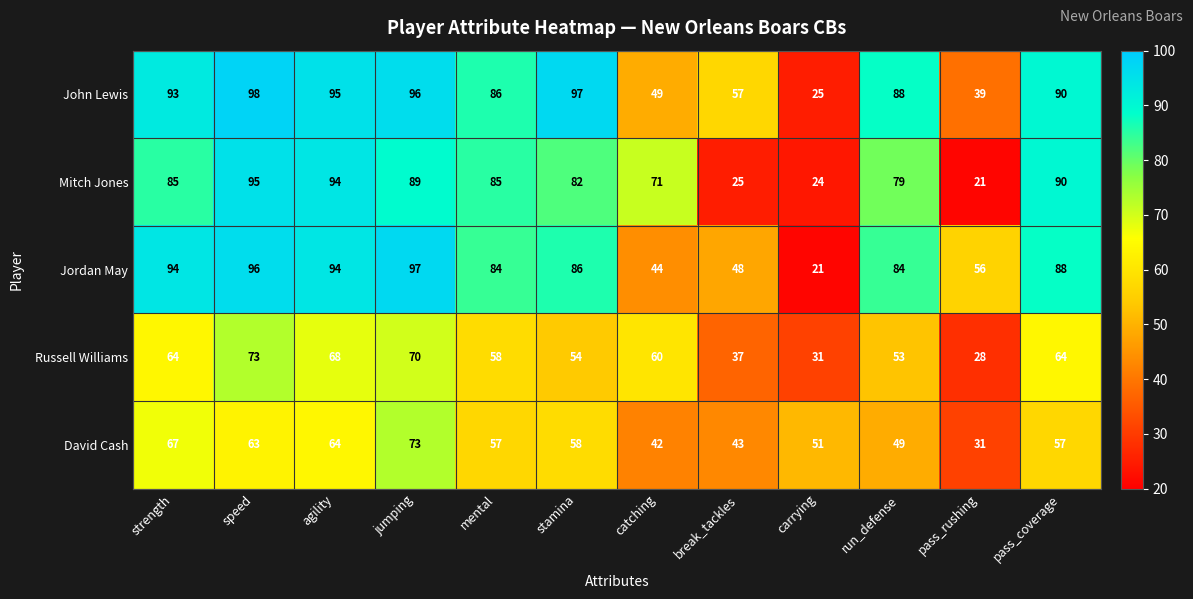

True or false: John Lewis has a value of 32 at agility.

False